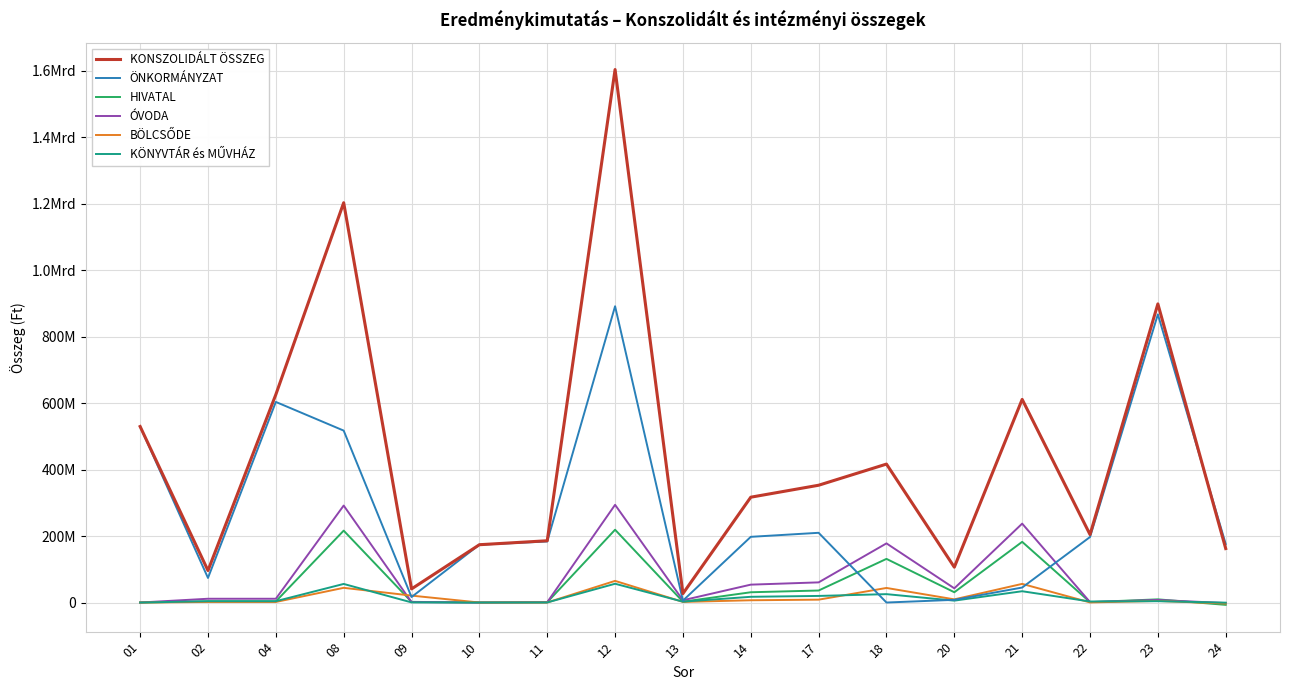

Rank the categories by ÖNKORMÁNYZAT value from highest to lowest.

12, 23, 04, 01, 08, 17, 14, 22, 11, 24, 10, 02, 21, 09, 20, 13, 18